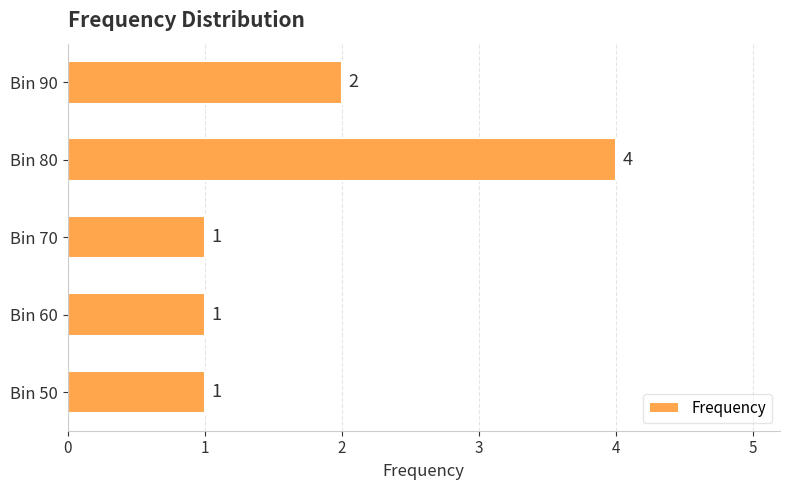

What is the sum of the values at Bin 80 and Bin 90?

6